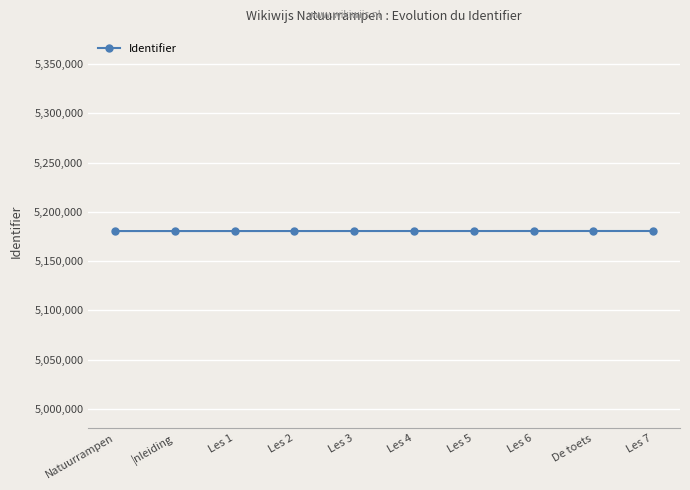

What is the value of the 3rd point from the left?

5180558